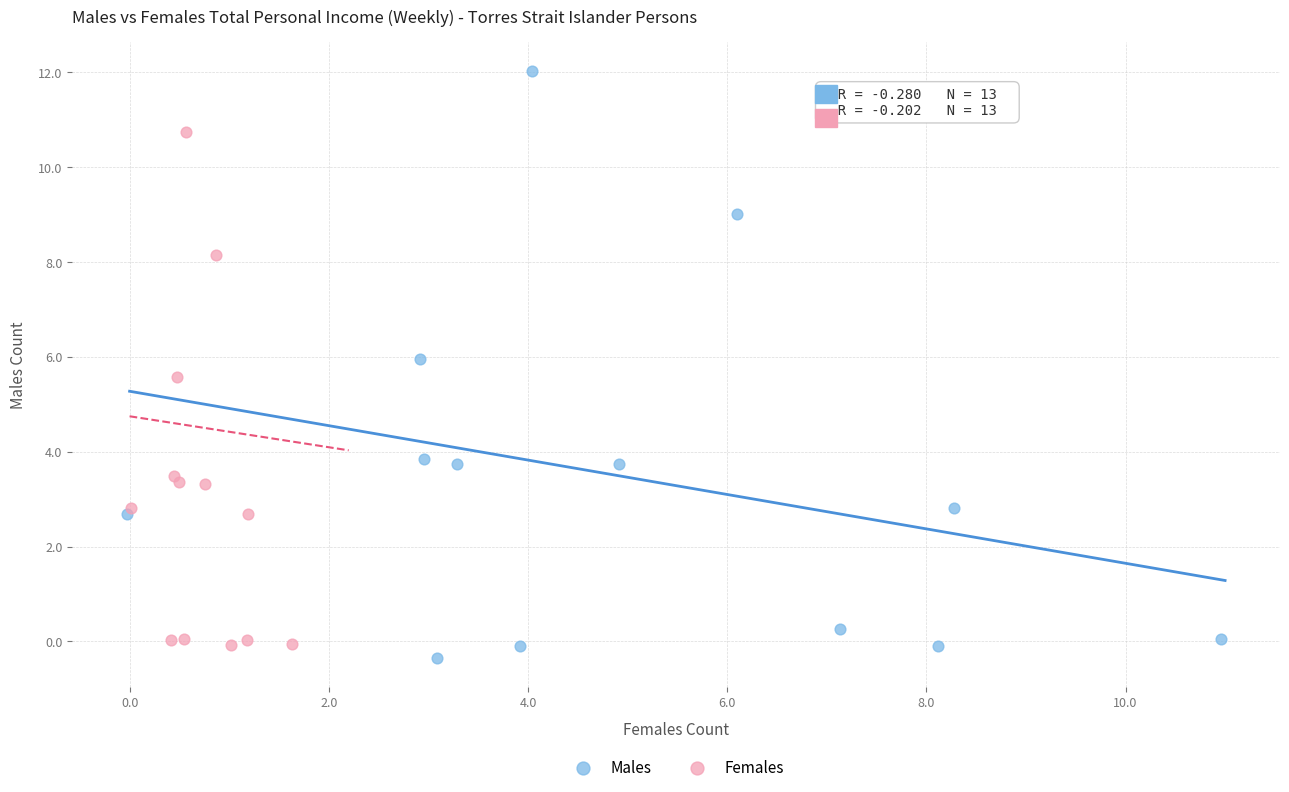

Which series has the largest Y range (max minus min)?

Males